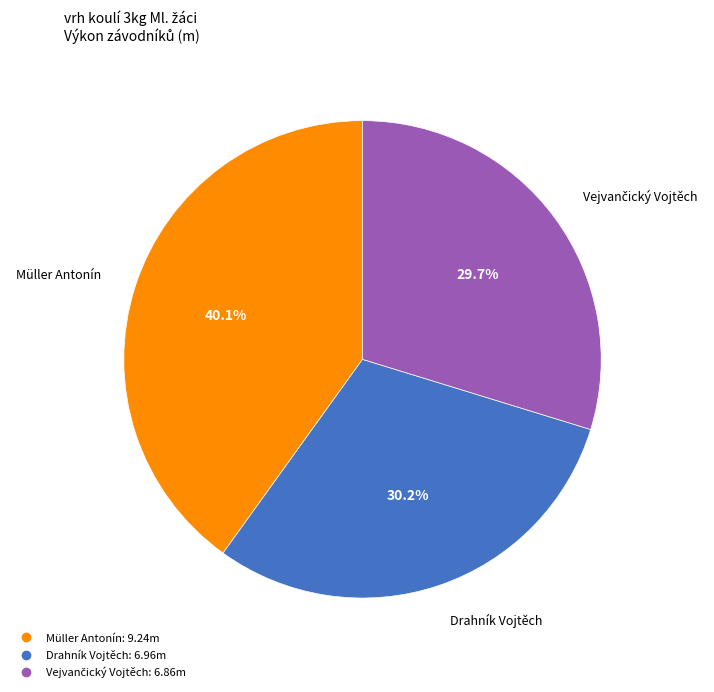

Which has a higher value, Drahník Vojtěch or Müller Antonín?

Müller Antonín